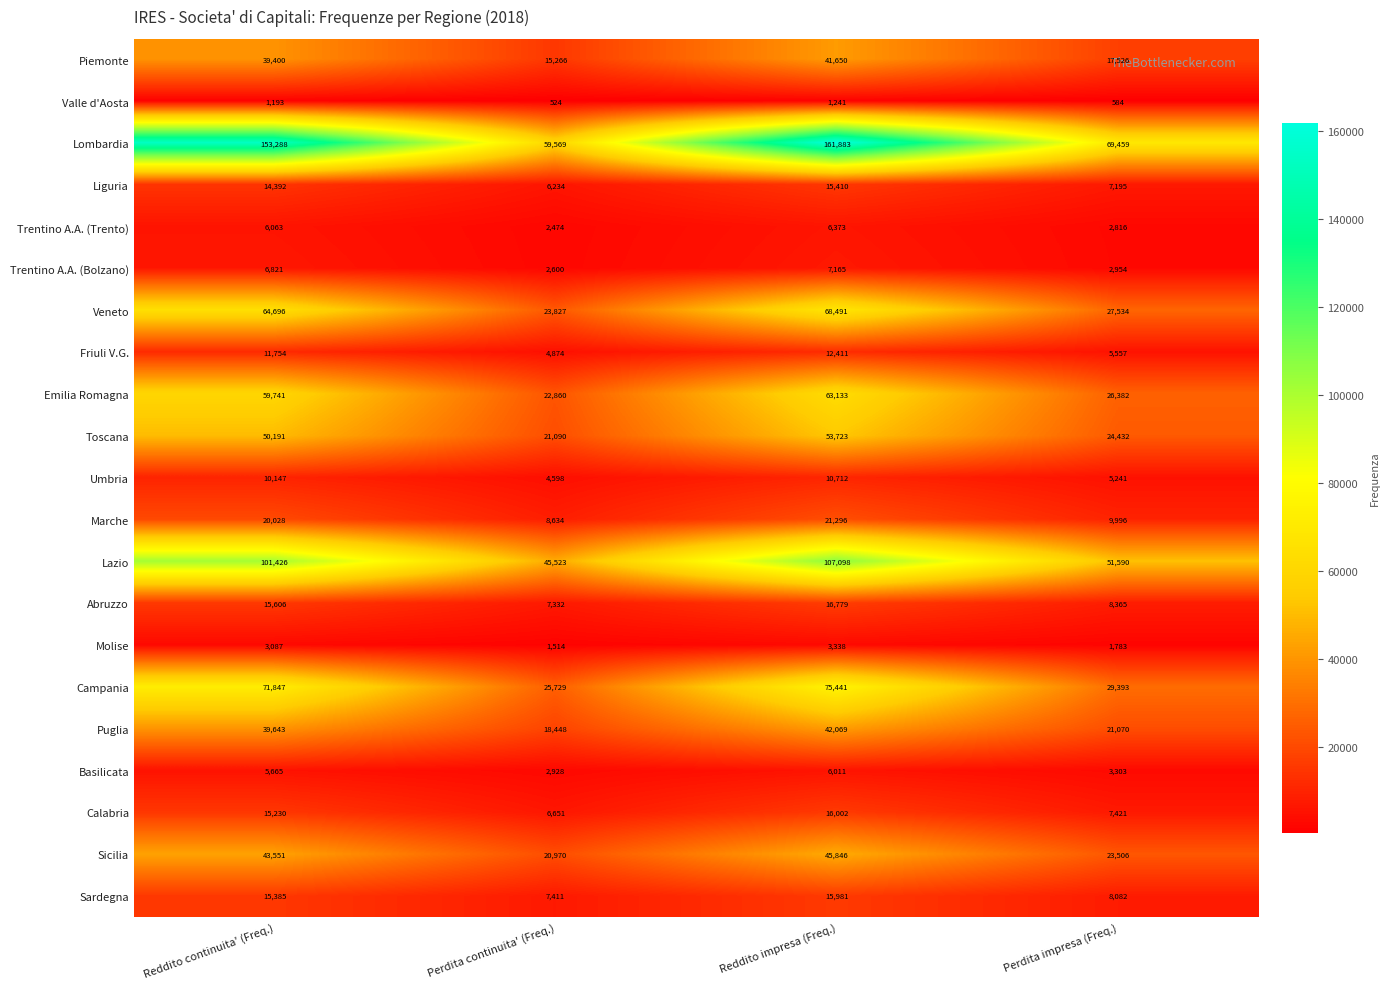

What is the difference between the second highest and minimum values in the Liguria series?

8158